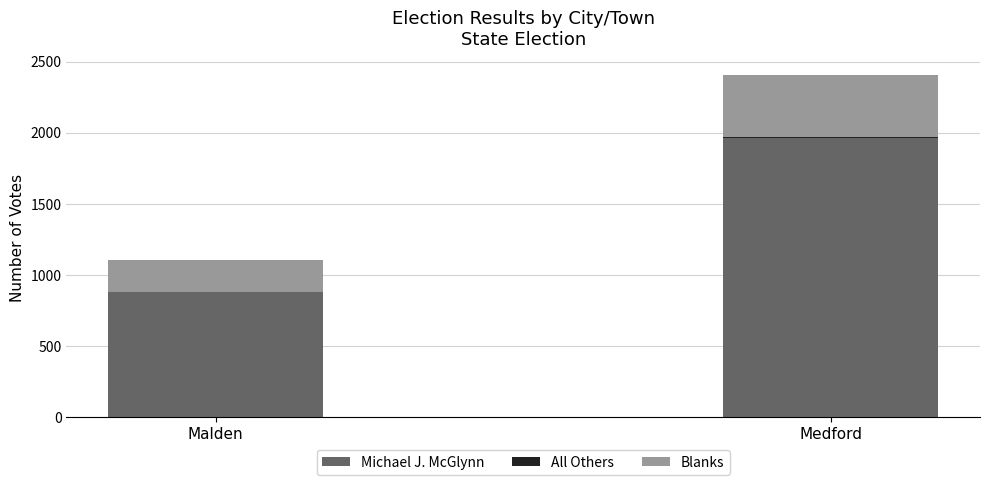

Is it true that Michael J. McGlynn equals 1101 at Medford?

False